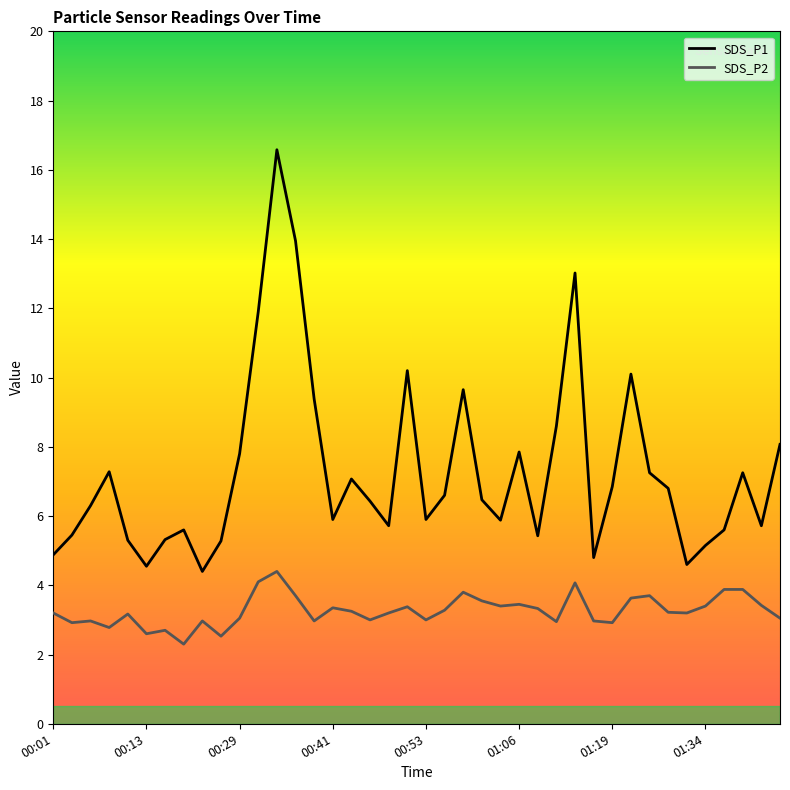

The SDS_P2 series shows 3.0 at 00:53. True or false?

True